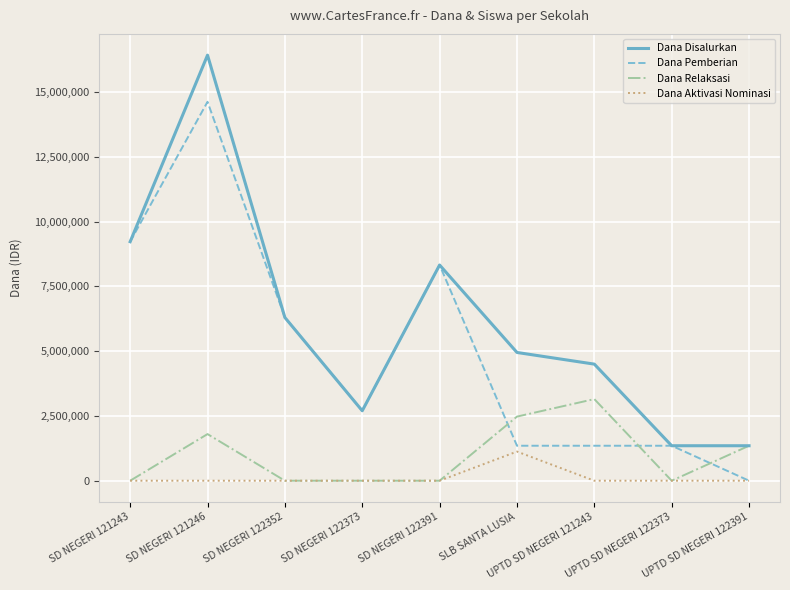

Is the value of Dana Relaksasi at SD NEGERI 121246 greater than the value of Dana Aktivasi Nominasi at SLB SANTA LUSIA?

Yes